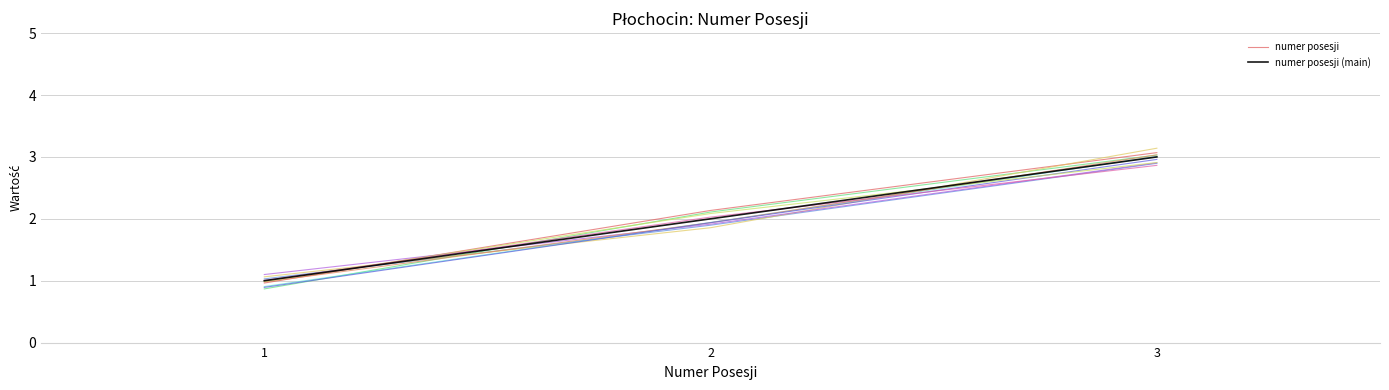

What is the minimum value for numer posesji?

1.0